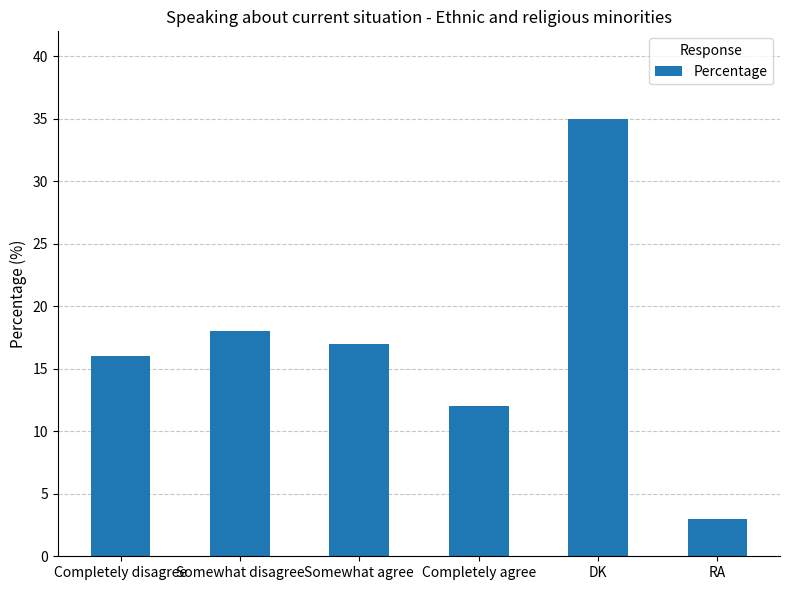

How many distinct data groups are displayed?

1